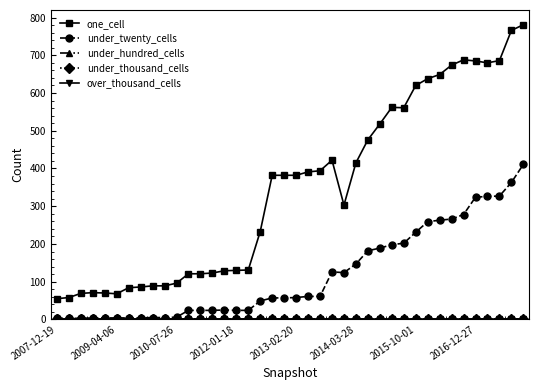

What is the difference between the maximum and second lowest values in the under_twenty_cells series?

408